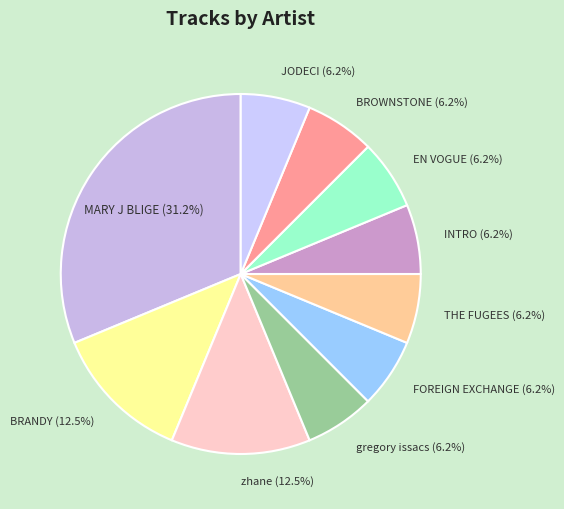

How many slices are in this pie chart?

10